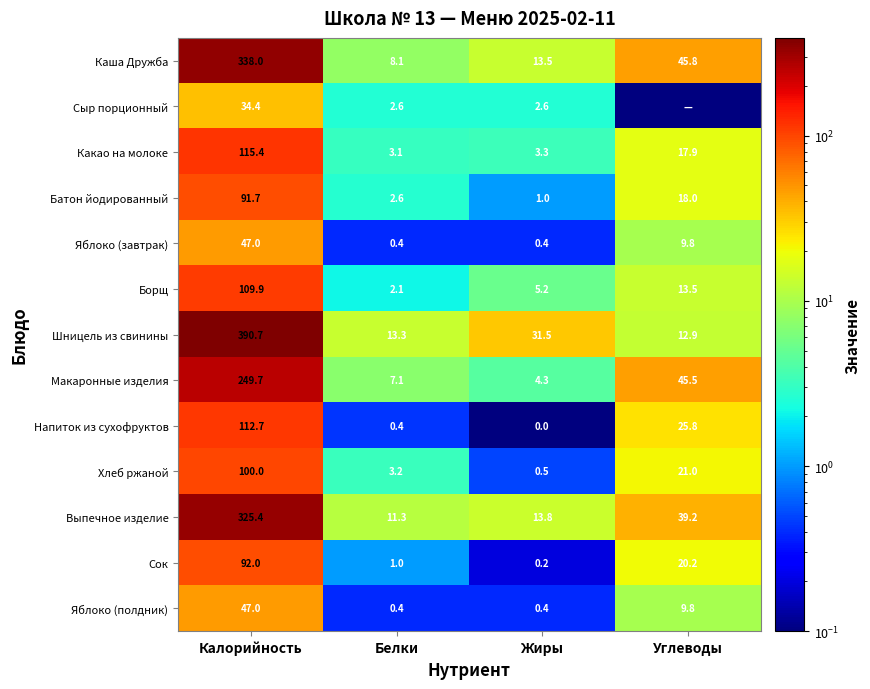

Is the value of Борщ at Жиры greater than the value of Выпечное изделие at Белки?

No